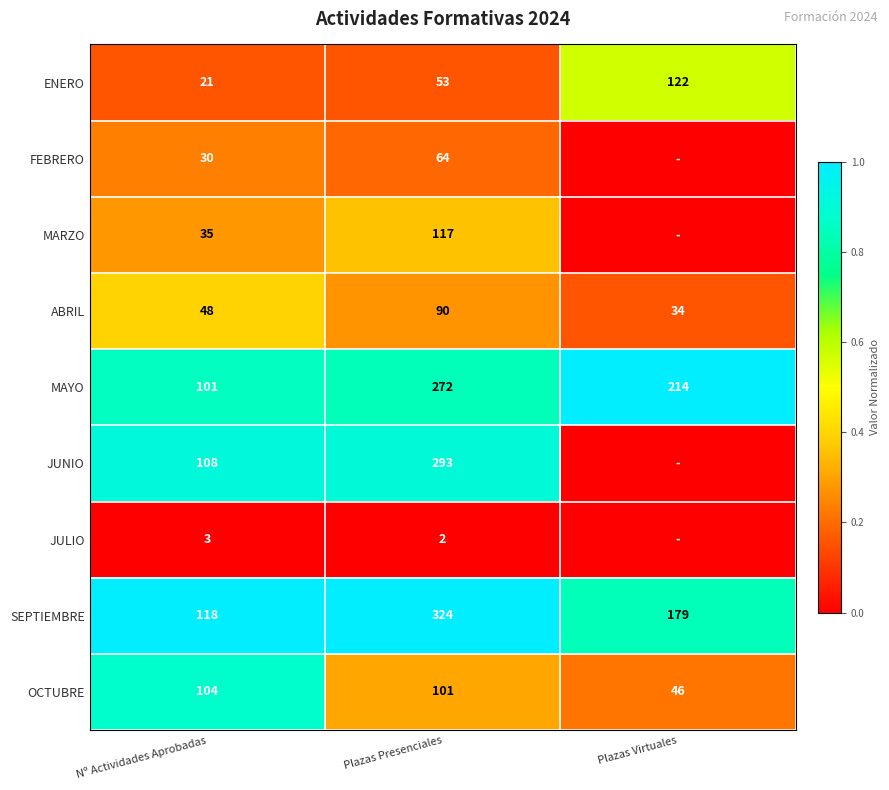

What is the average value of the SEPTIEMBRE series?

207